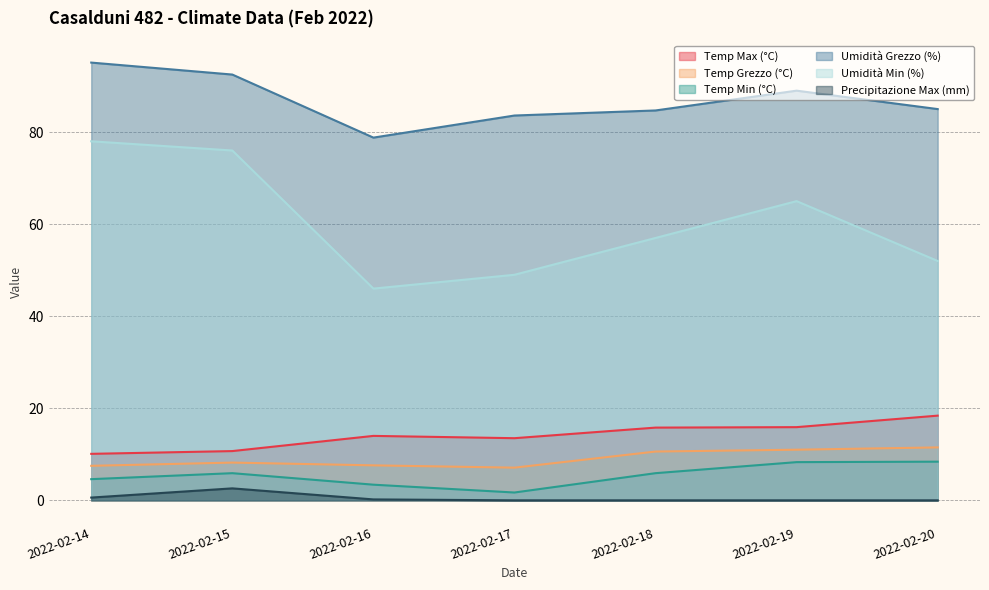

At which category is the sum across all series the highest?

2022-02-14